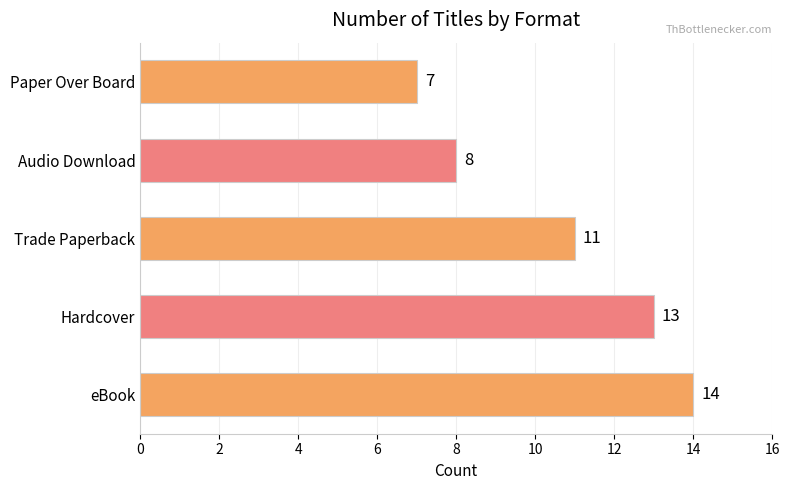

Does the chart contain stacked bars?

No